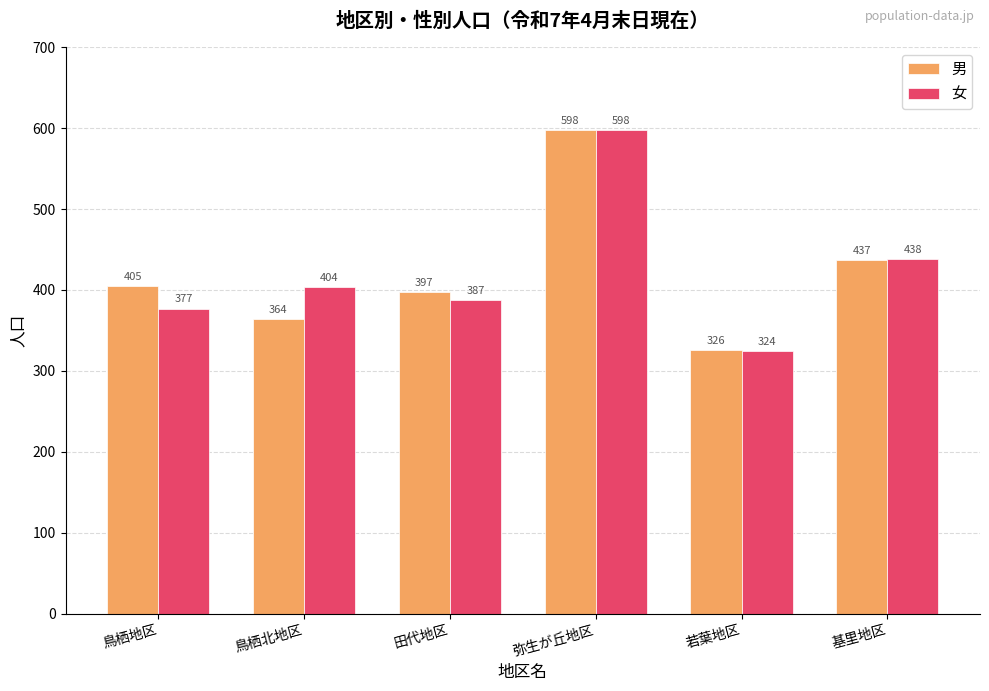

What is the average value of the 女 series?

421